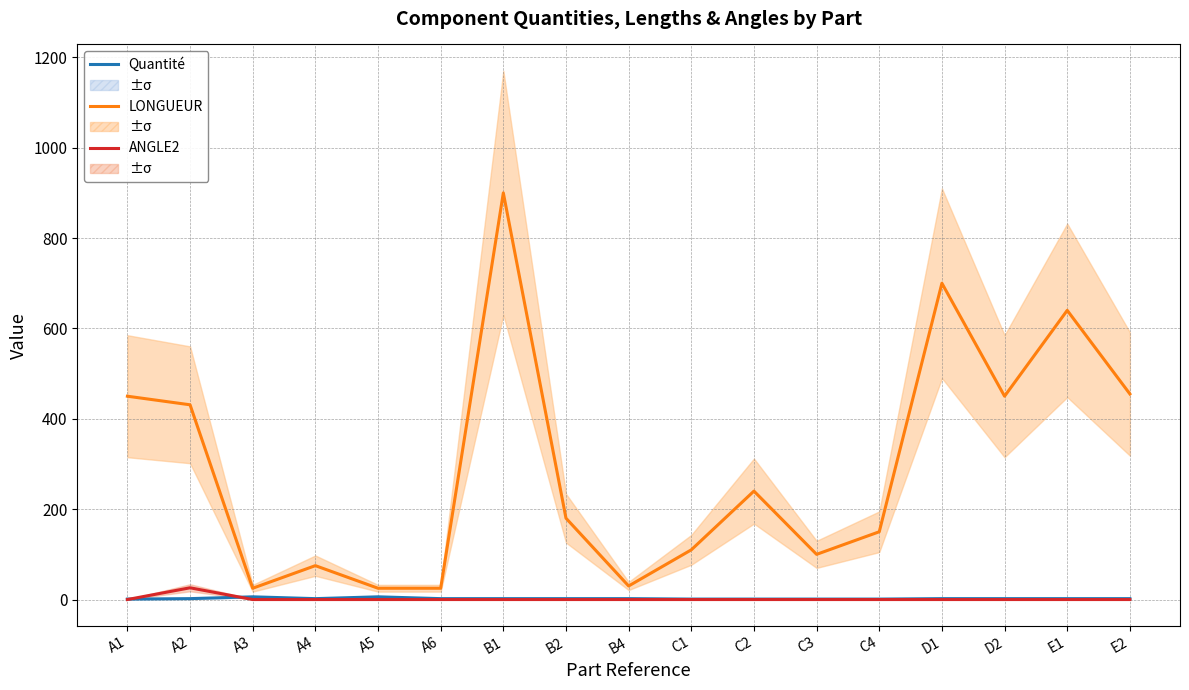

List the series in order of their peak value, highest first.

LONGUEUR, ANGLE2, Quantité